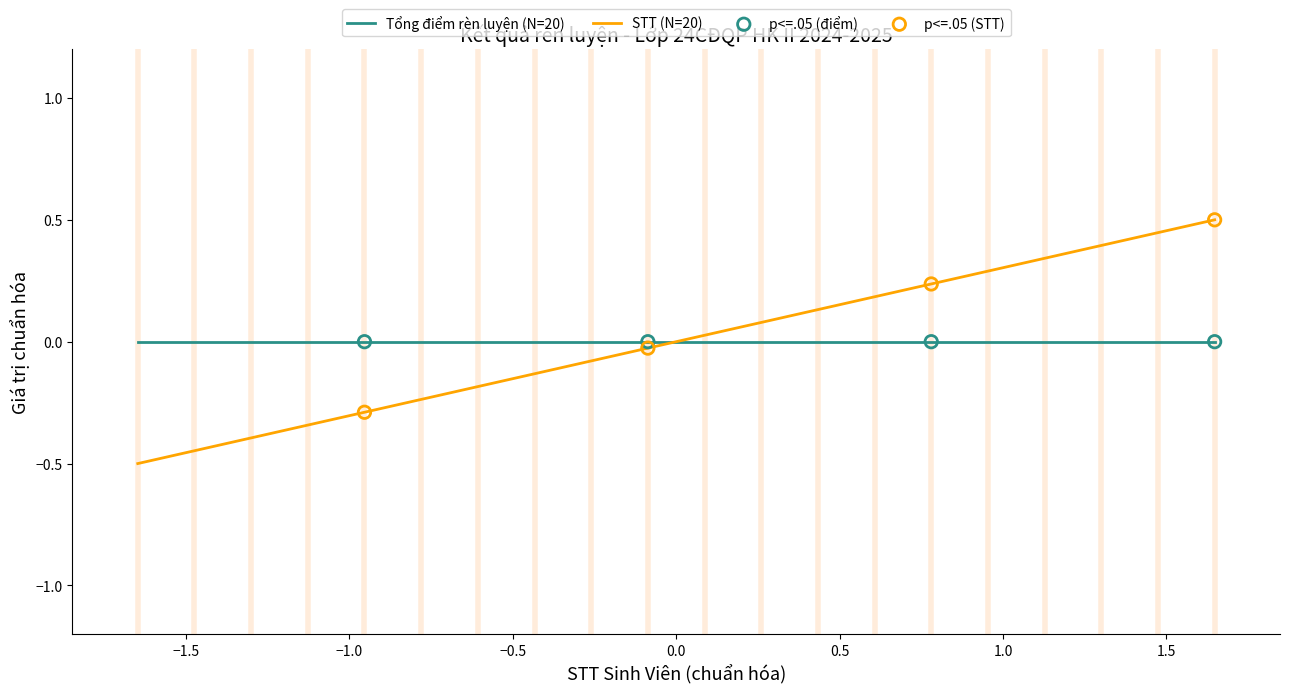

Which series has the widest spread of values?

STT (N=20)